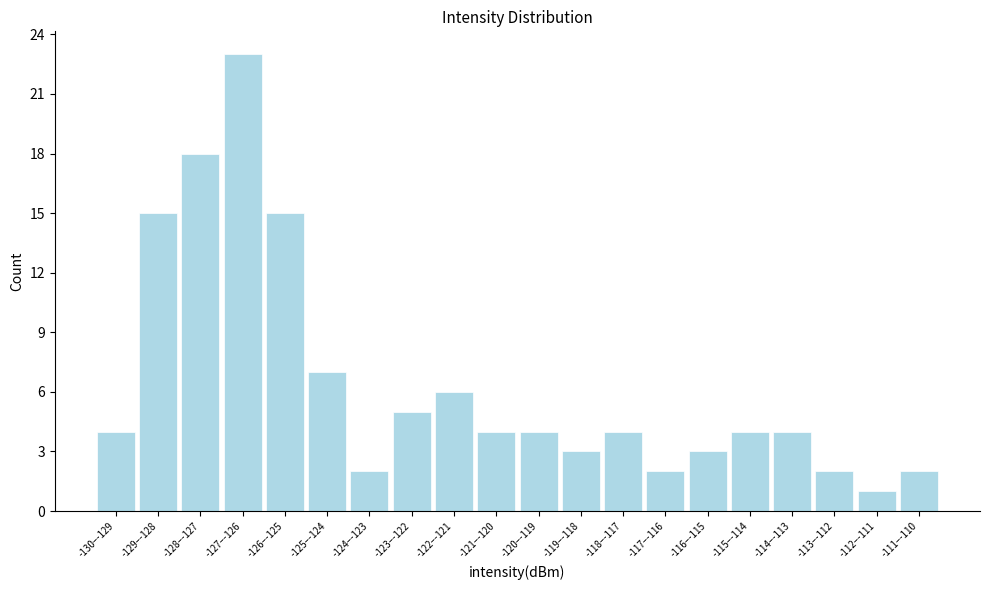

Reading right to left, what are all the values shown in this chart?

-111–-110=2	-112–-111=1	-113–-112=2	-114–-113=4	-115–-114=4	-116–-115=3	-117–-116=2	-118–-117=4	-119–-118=3	-120–-119=4	-121–-120=4	-122–-121=6	-123–-122=5	-124–-123=2	-125–-124=7	-126–-125=15	-127–-126=23	-128–-127=18	-129–-128=15	-130–-129=4